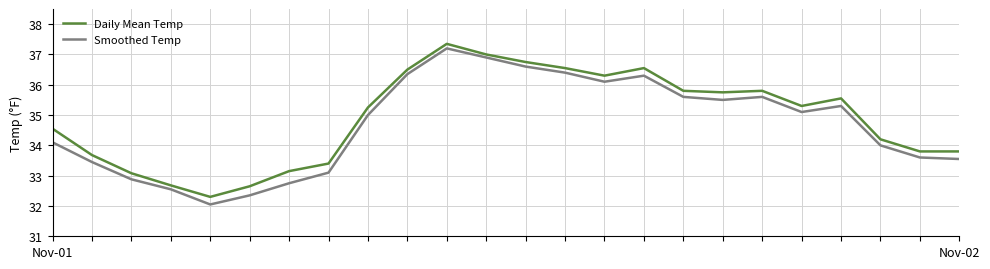

Rank the series by their maximum value, from lowest to highest.

Smoothed Temp, Daily Mean Temp